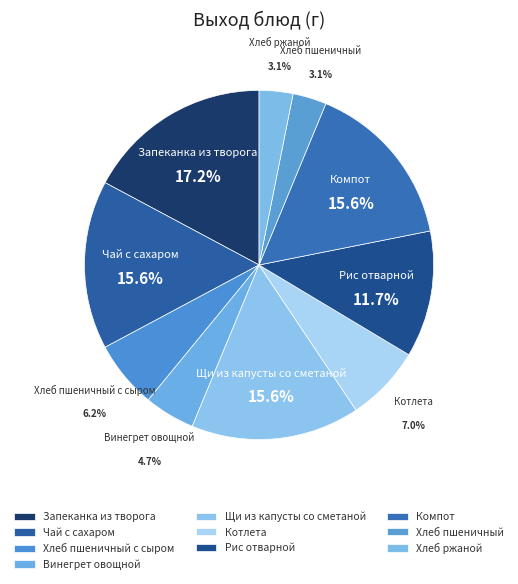

How many segments does this pie chart have?

10